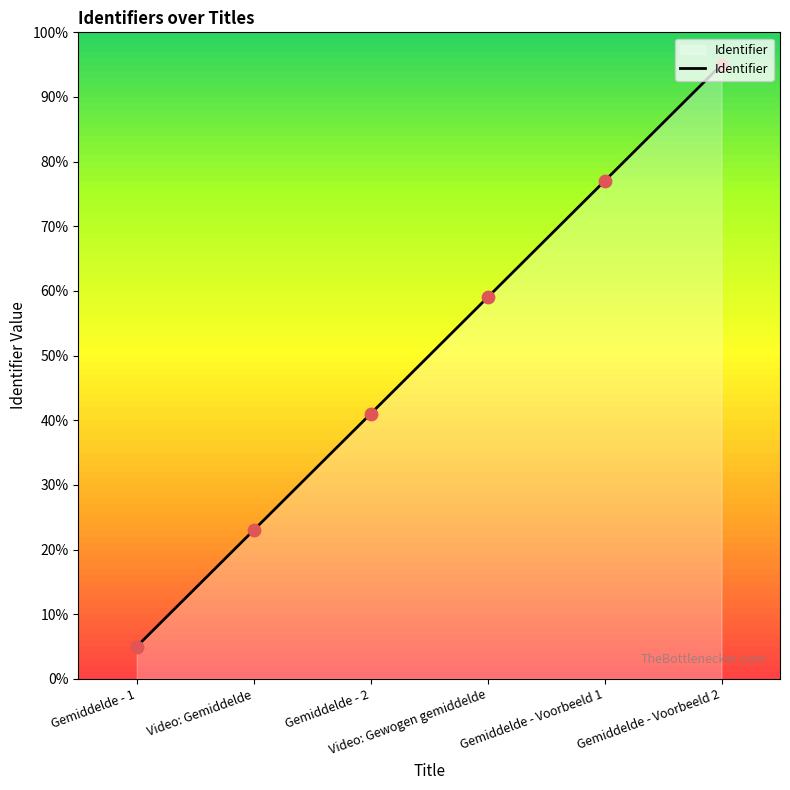

Which has a higher value, Gemiddelde - Voorbeeld 2 or Gemiddelde - Voorbeeld 1?

Gemiddelde - Voorbeeld 2